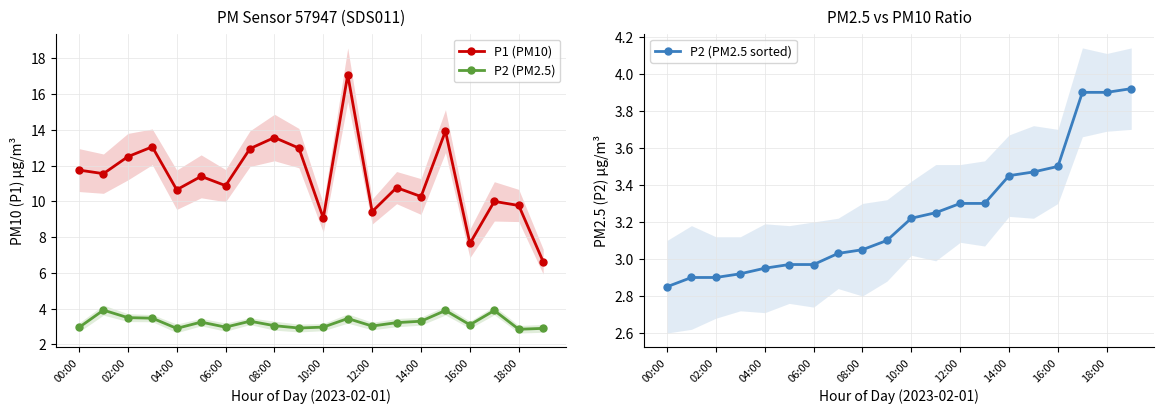

What is the minimum value for P1 (PM10)?

6.6